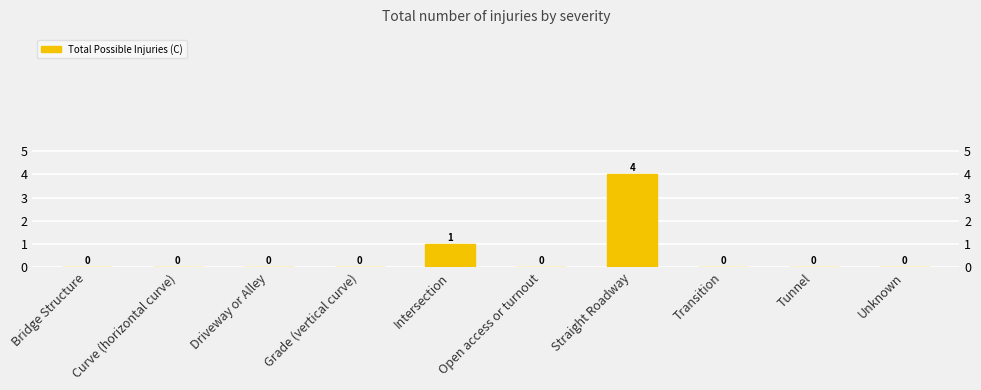

Reading right to left, extract all data points from this chart.

Unknown=0	Tunnel=0	Transition=0	Straight Roadway=4	Open access or turnout=0	Intersection=1	Grade (vertical curve)=0	Driveway or Alley=0	Curve (horizontal curve)=0	Bridge Structure=0